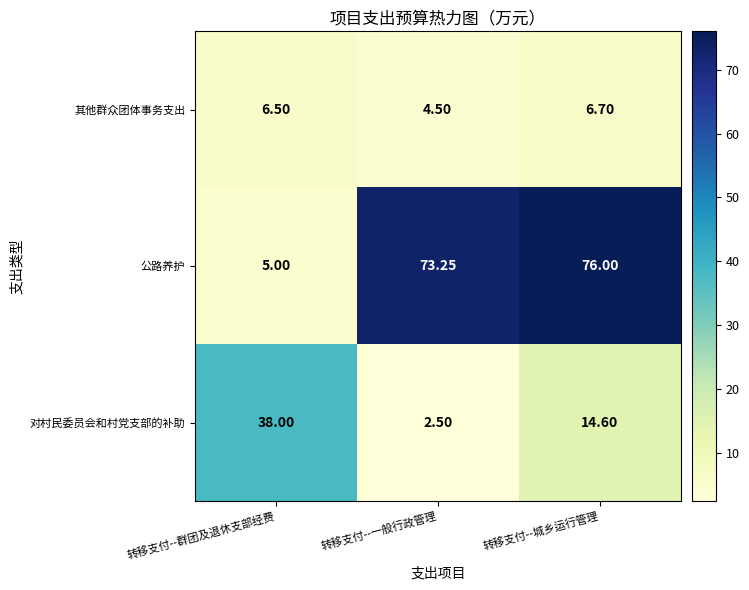

List the series in order of their peak value, highest first.

公路养护, 对村民委员会和村党支部的补助, 其他群众团体事务支出